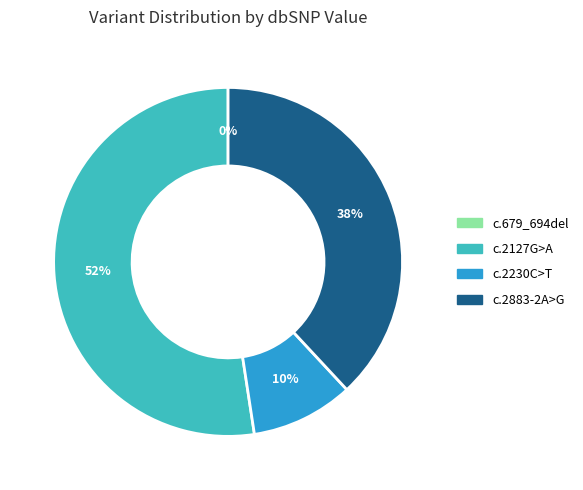

What percentage is the NM_022162.3:c.2127G>A slice, to the nearest percent?

52%